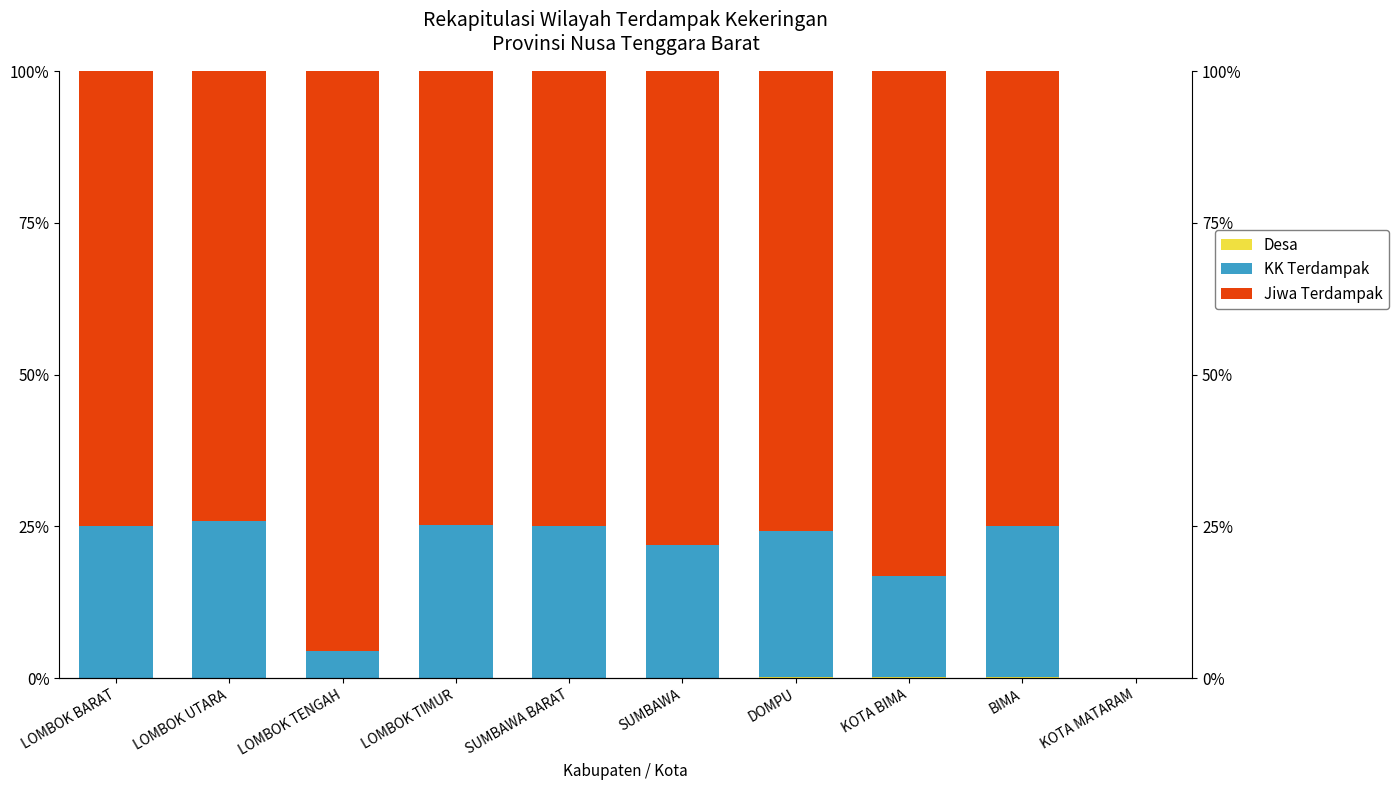

List the series in order of their peak value, lowest first.

Desa, KK Terdampak, Jiwa Terdampak